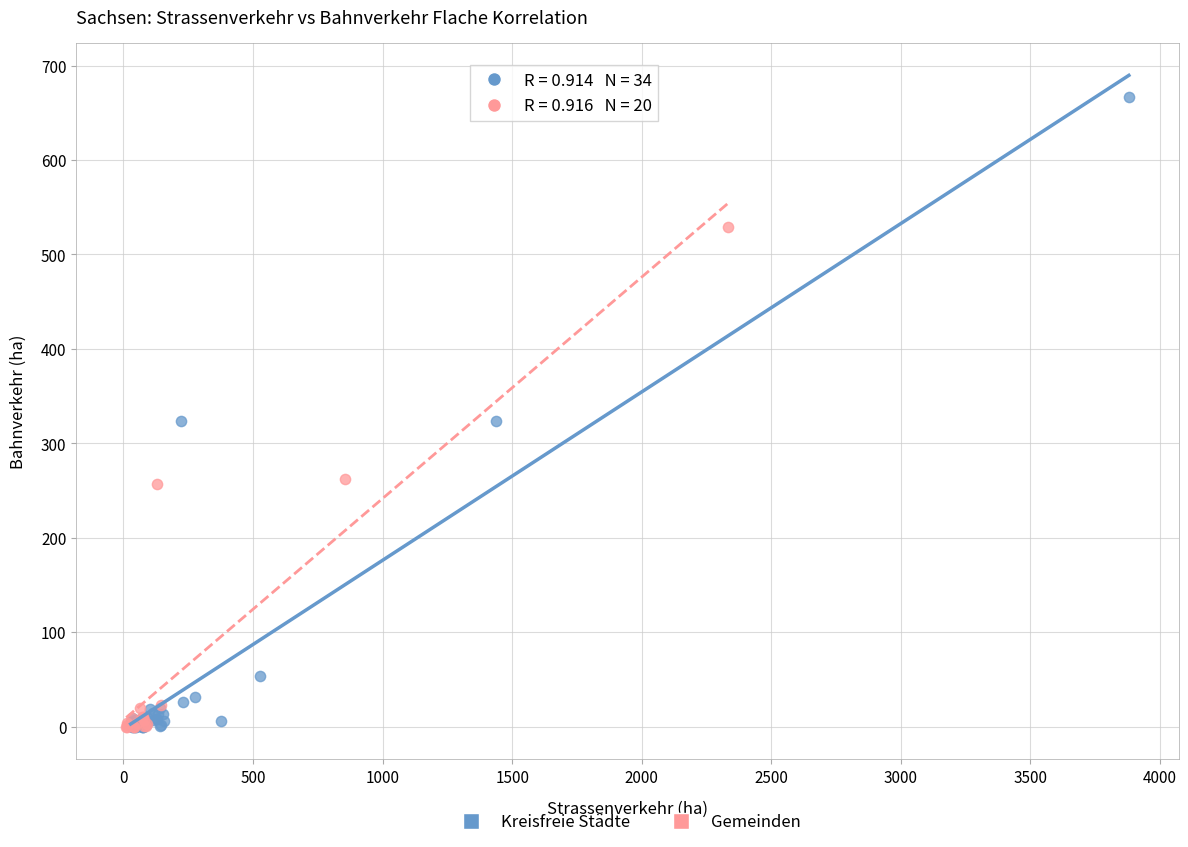

Which series has the widest spread of Y values?

Kreisfreie Städte